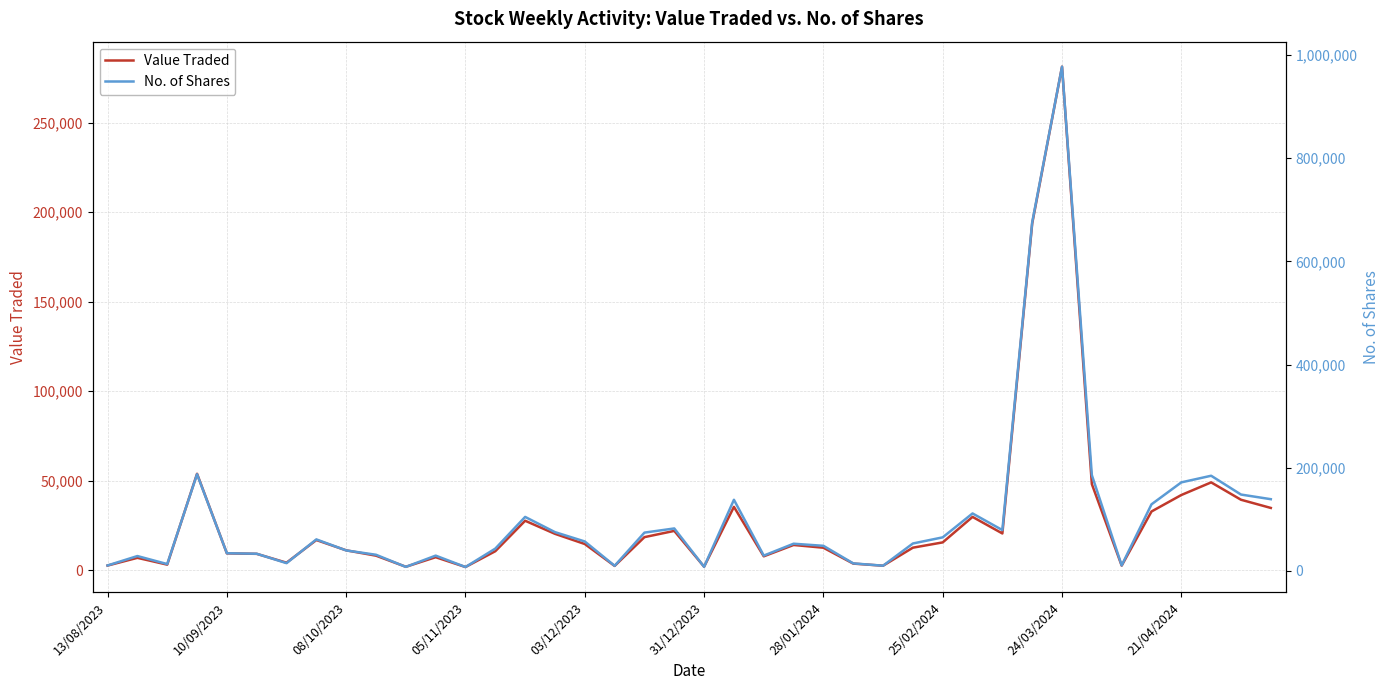

Which series has the widest spread of values?

No. of Shares